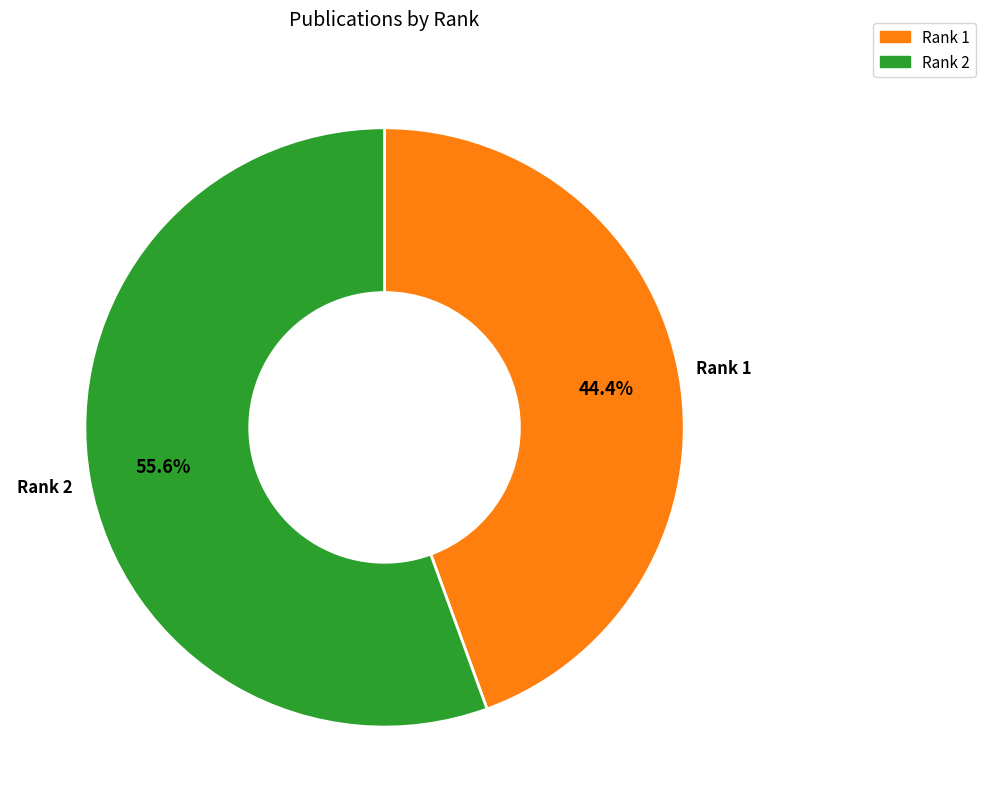

Is there any slice that represents more than half of the pie?

Yes